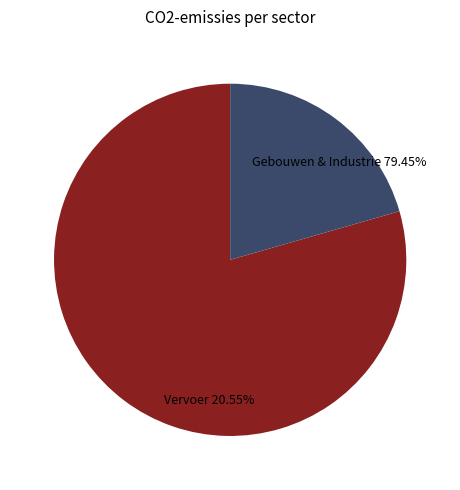

Combined, do Vervoer and Gebouwen & Industrie account for over 50%?

Yes